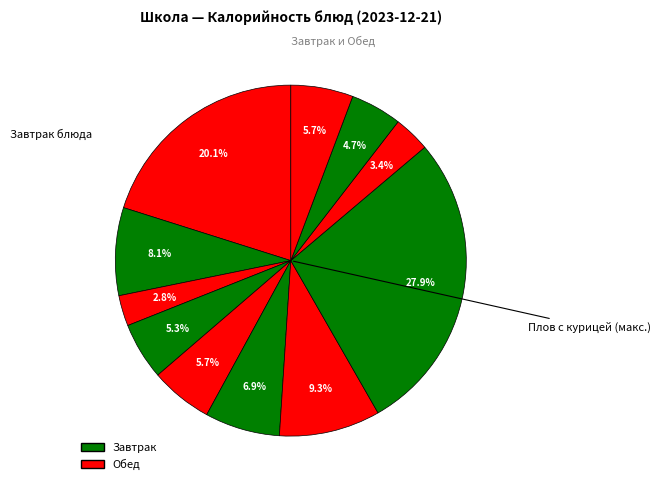

What is the largest slice in the pie chart?

Плов с курицей